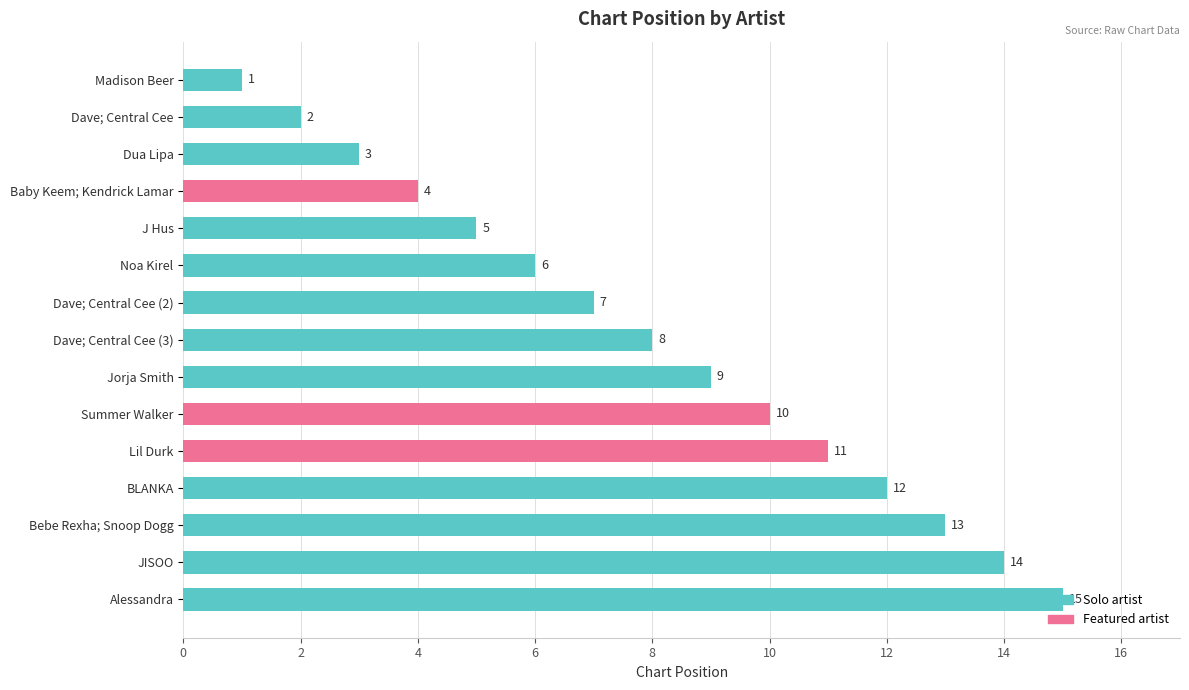

True or false: the data shows 6 at Baby Keem; Kendrick Lamar.

False